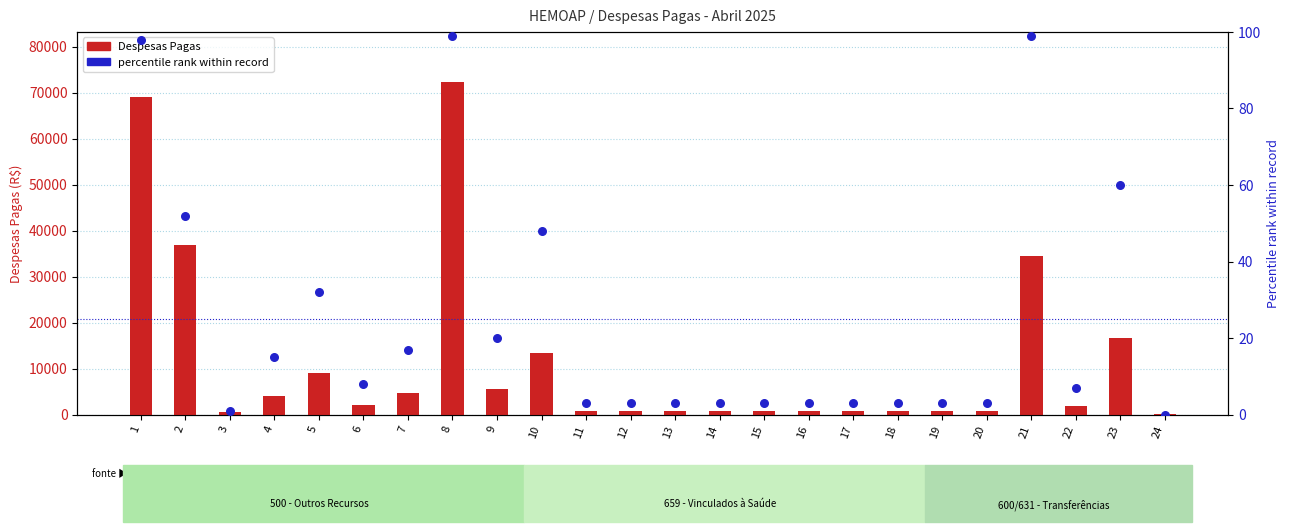

What is the total value across all series at 8?

72458.0